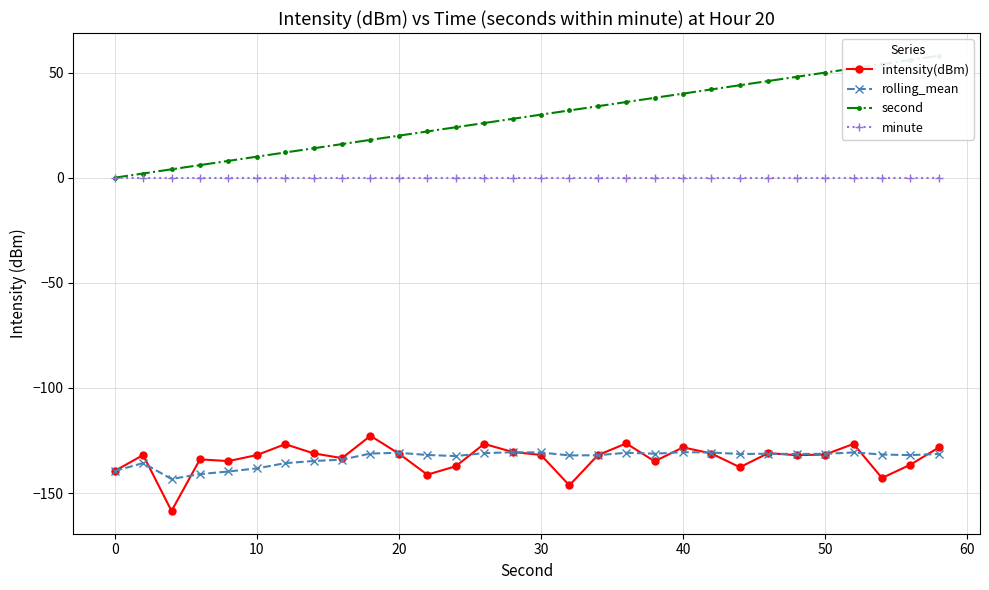

What is the value of the intensity(dBm) point at the 24th from the left?

-131.0